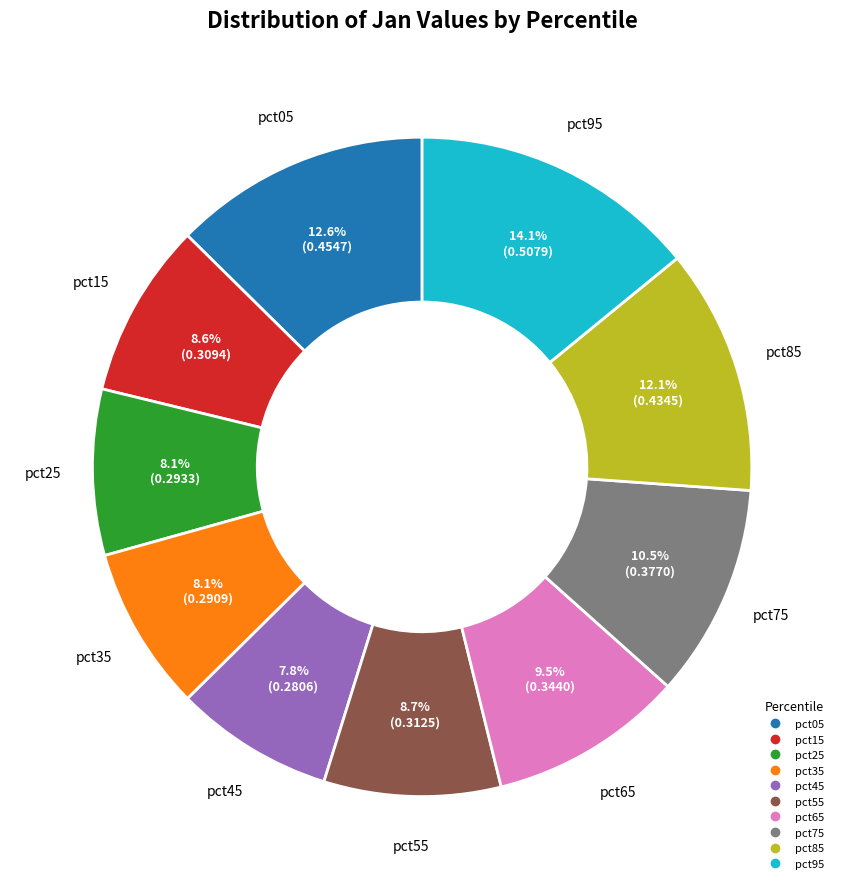

How many segments does this pie chart have?

10